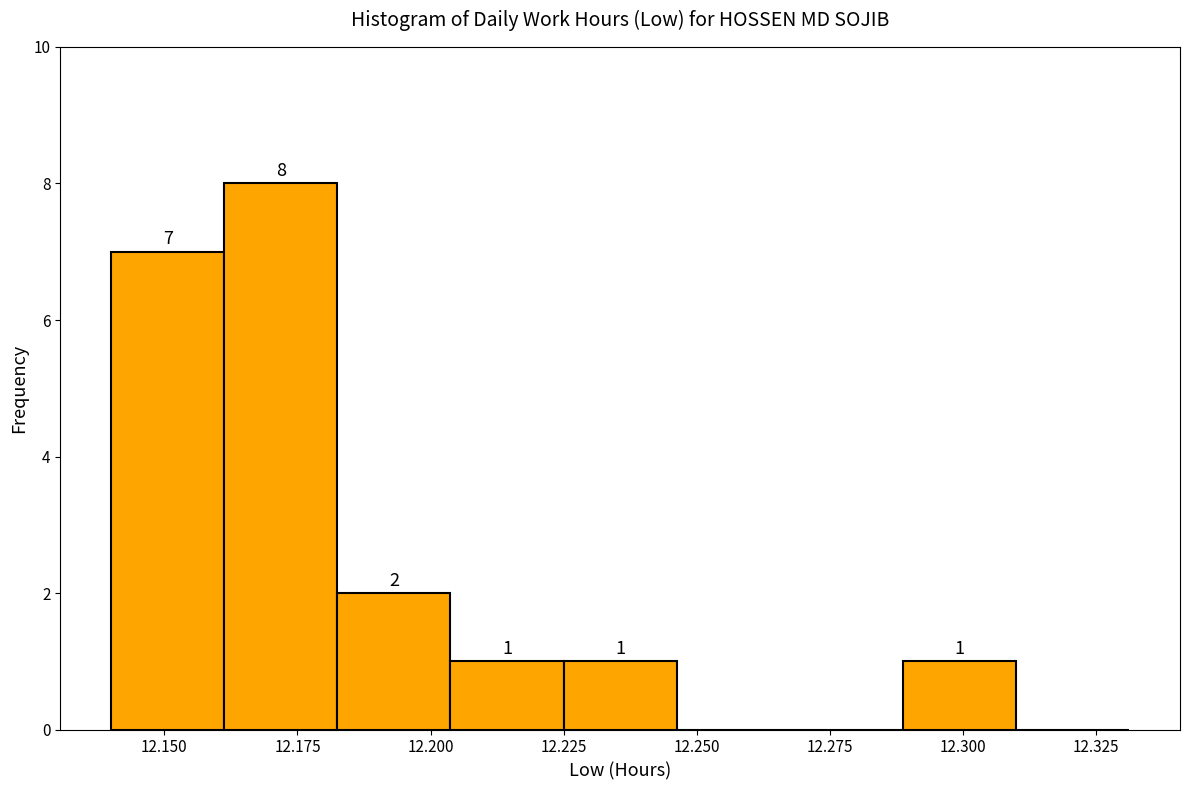

Over which range of the x-axis is the bar tallest?

12.160 to 12.185